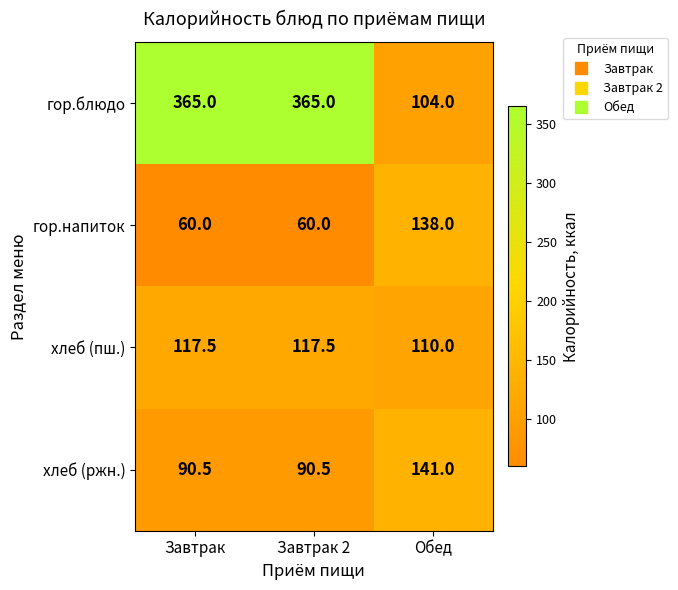

Count the number of categories in the chart.

3